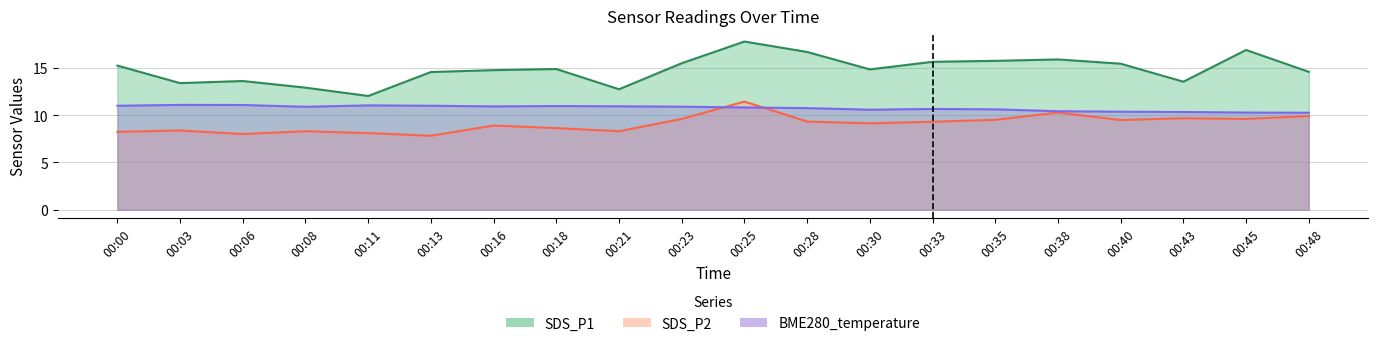

Is the value of BME280_temperature at 00:06 greater than the value of SDS_P2 at 00:43?

Yes